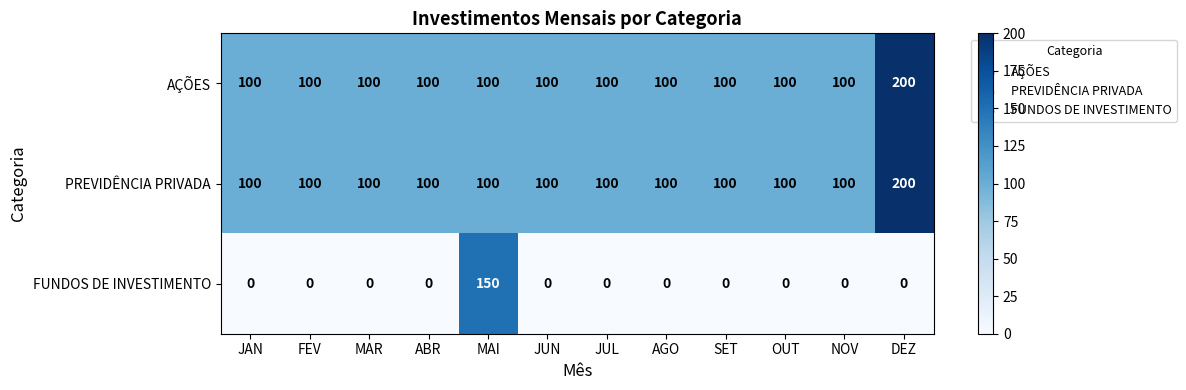

The PREVIDÊNCIA PRIVADA series shows 64 at FEV. True or false?

False